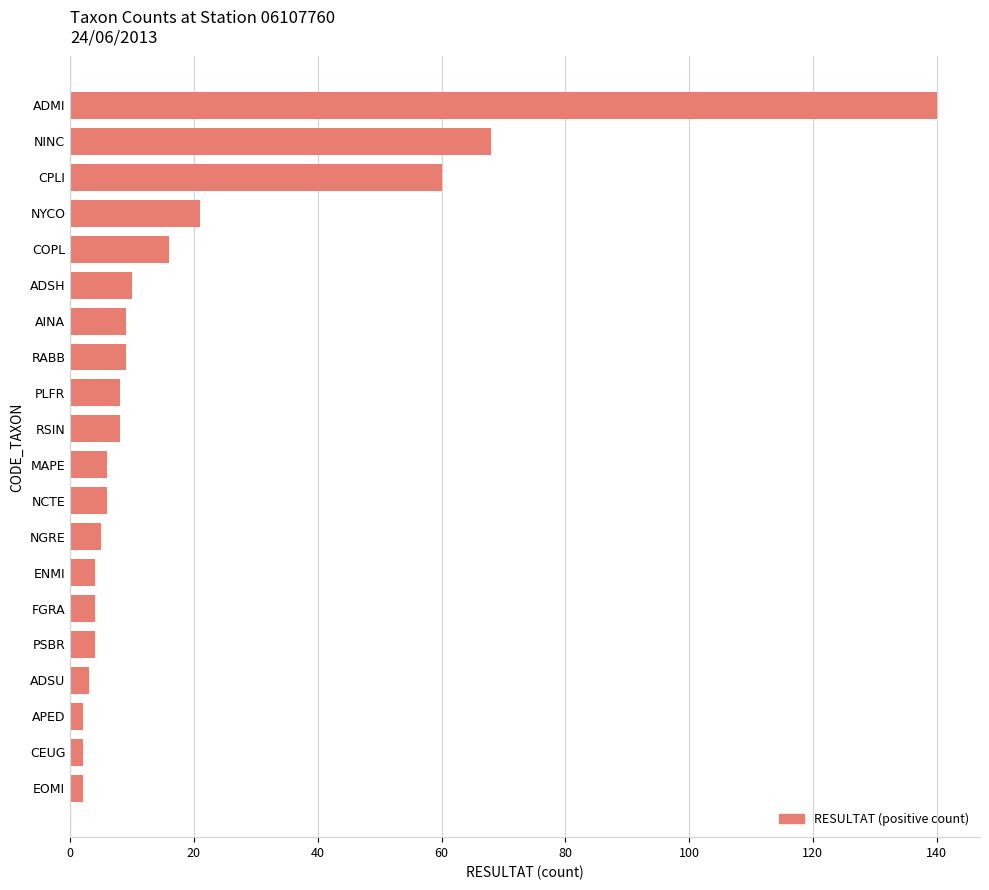

What is the average value?

19